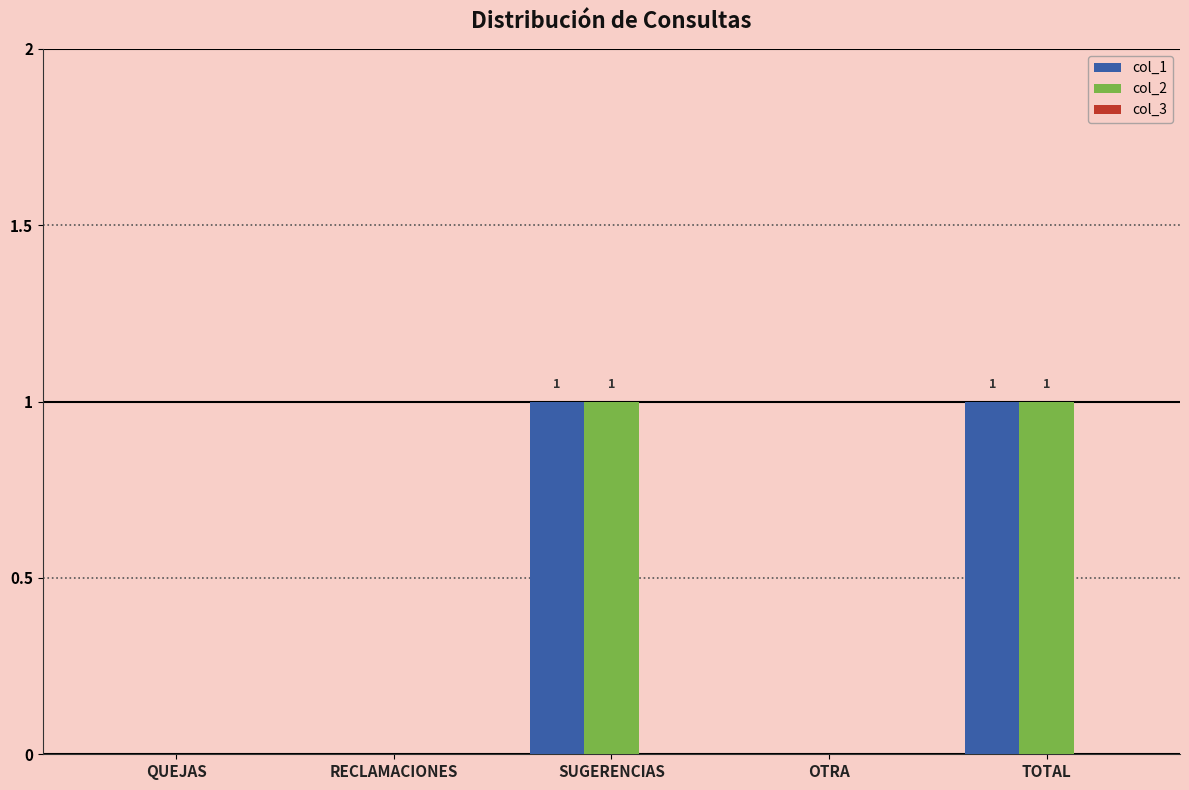

Is the value of col_1 at SUGERENCIAS greater than the value of col_2 at RECLAMACIONES?

Yes